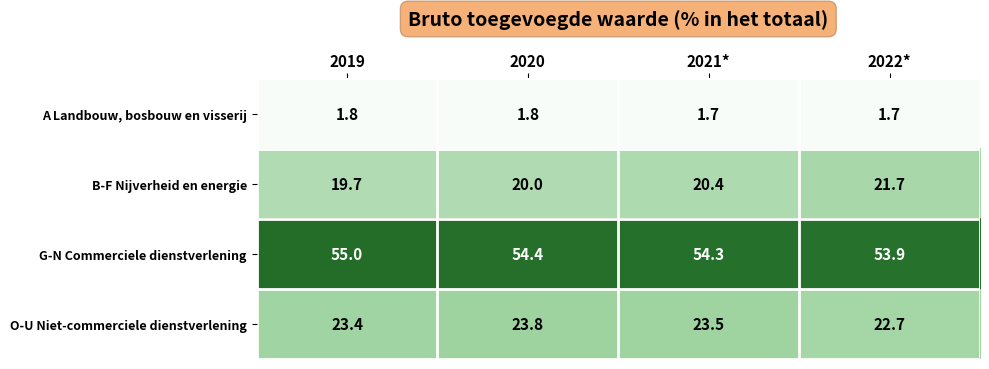

Where is B-F Nijverheid en energie nearest to the value 20?

2020